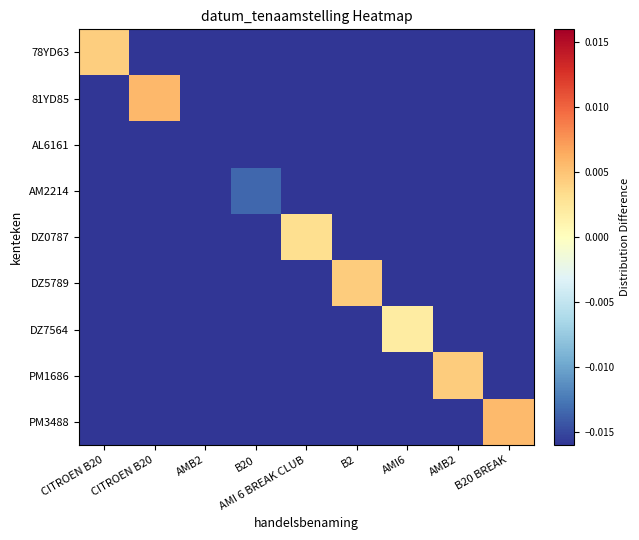

What is the total value across all series at B20 BREAK?

-0.1